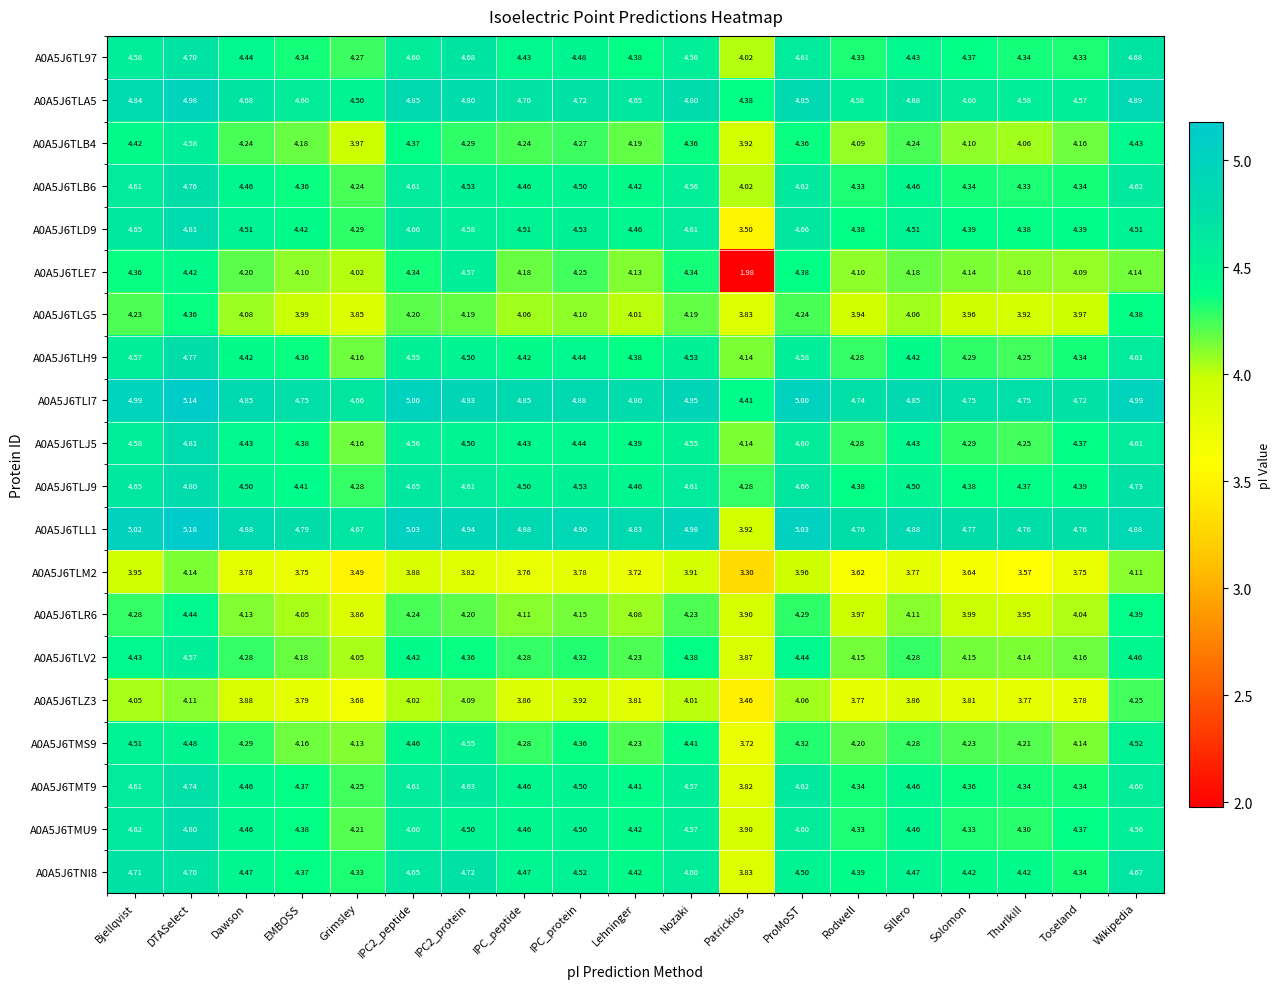

Which category has the highest value in the A0A5J6TMT9 series?

DTASelect